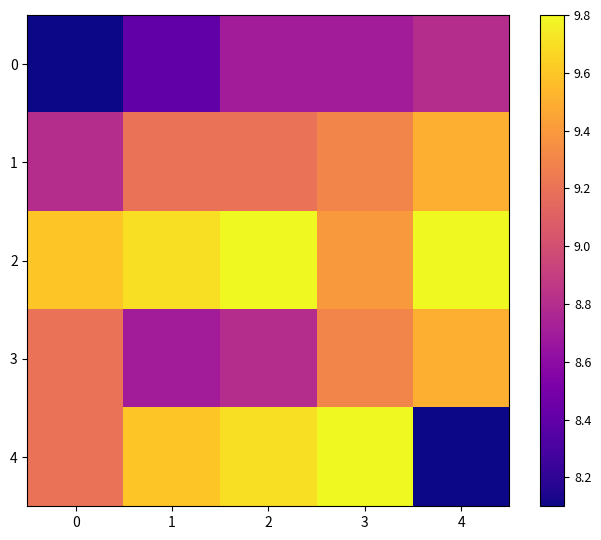

At which category is the sum across all series the highest?

3